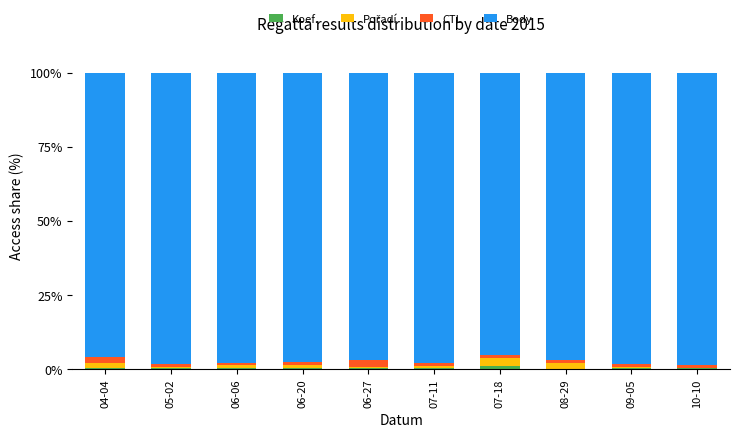

Which series has the widest spread of values?

Body